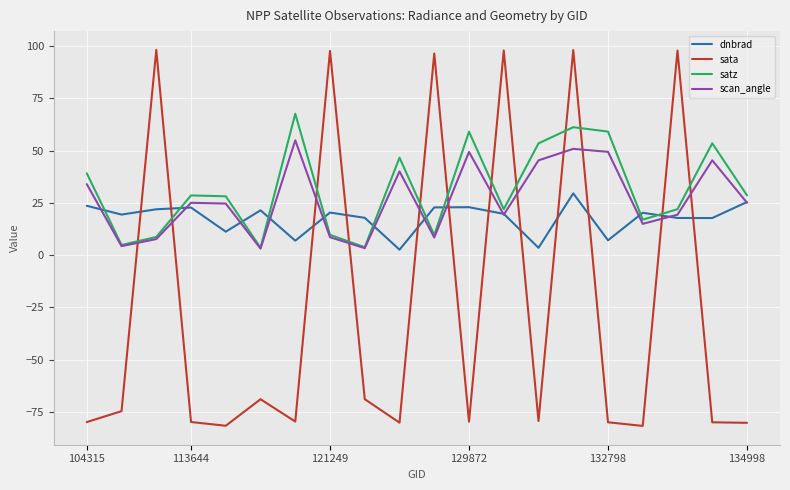

Which series has the largest range (max minus min)?

sata